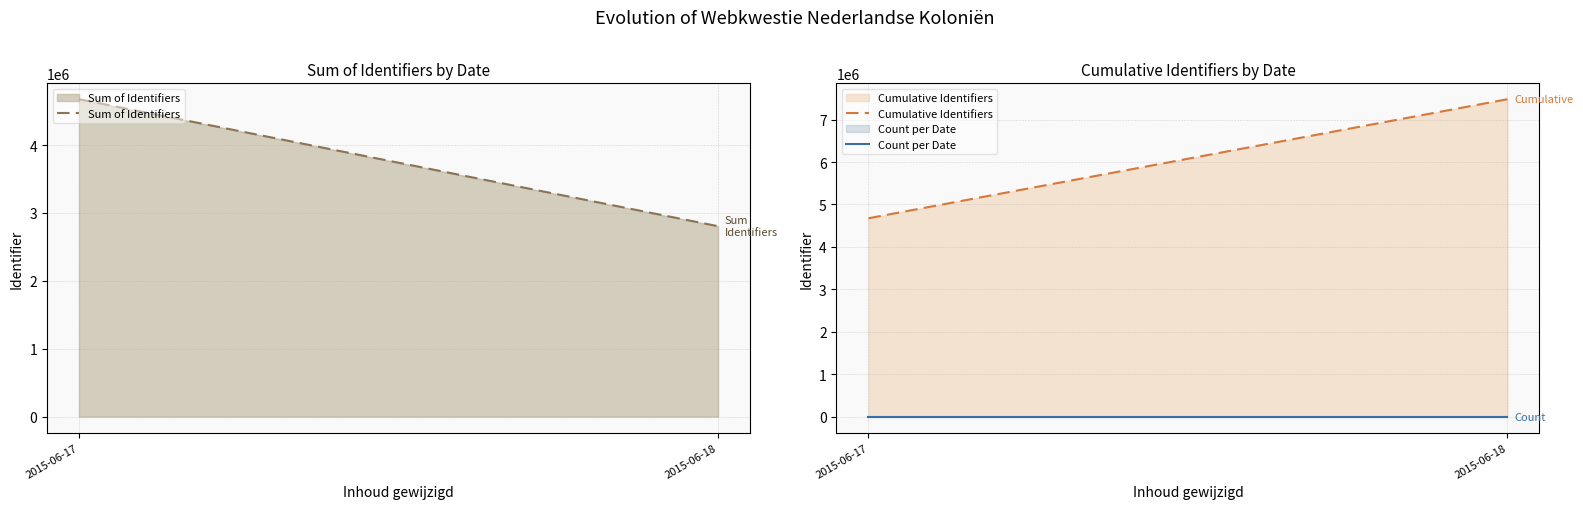

True or false: Sum of Identifiers has a value of 2804790 at 2015-06-18.

True